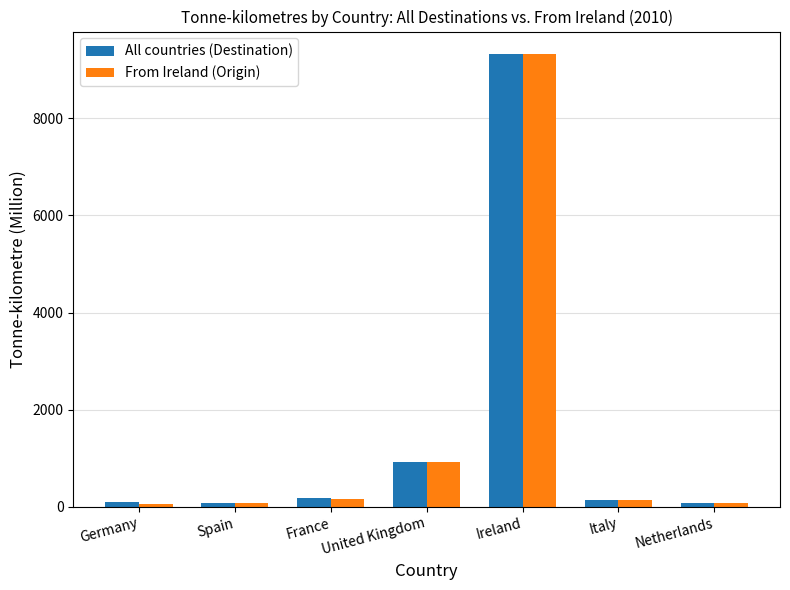

What is the label of the 4th bar from the right?

United Kingdom